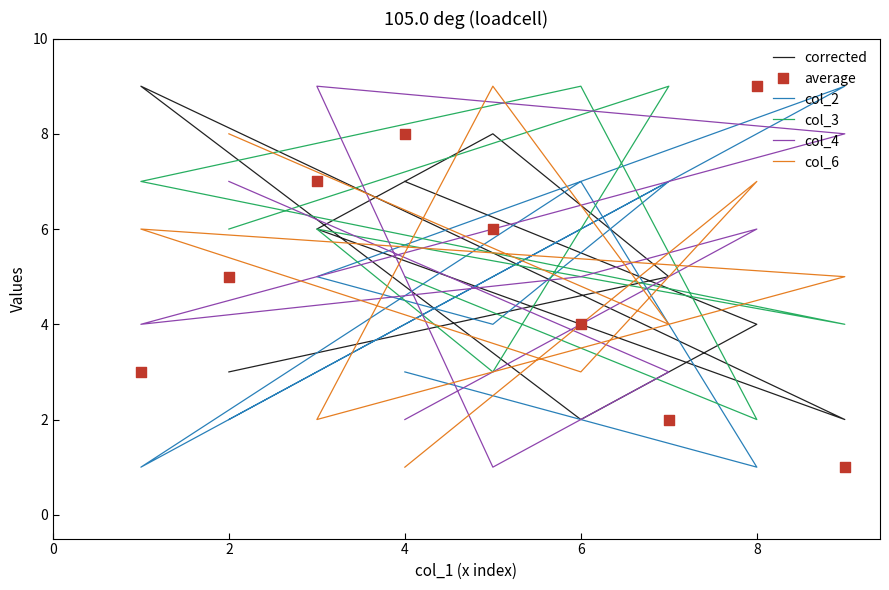

At how many categories does at least one series exceed 2?

9